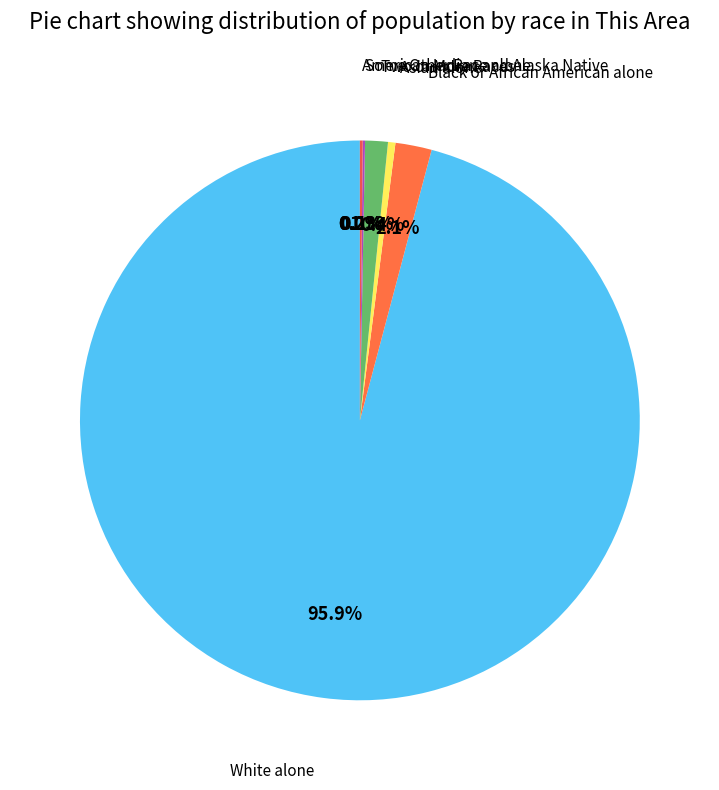

Count the number of slices in the pie.

7